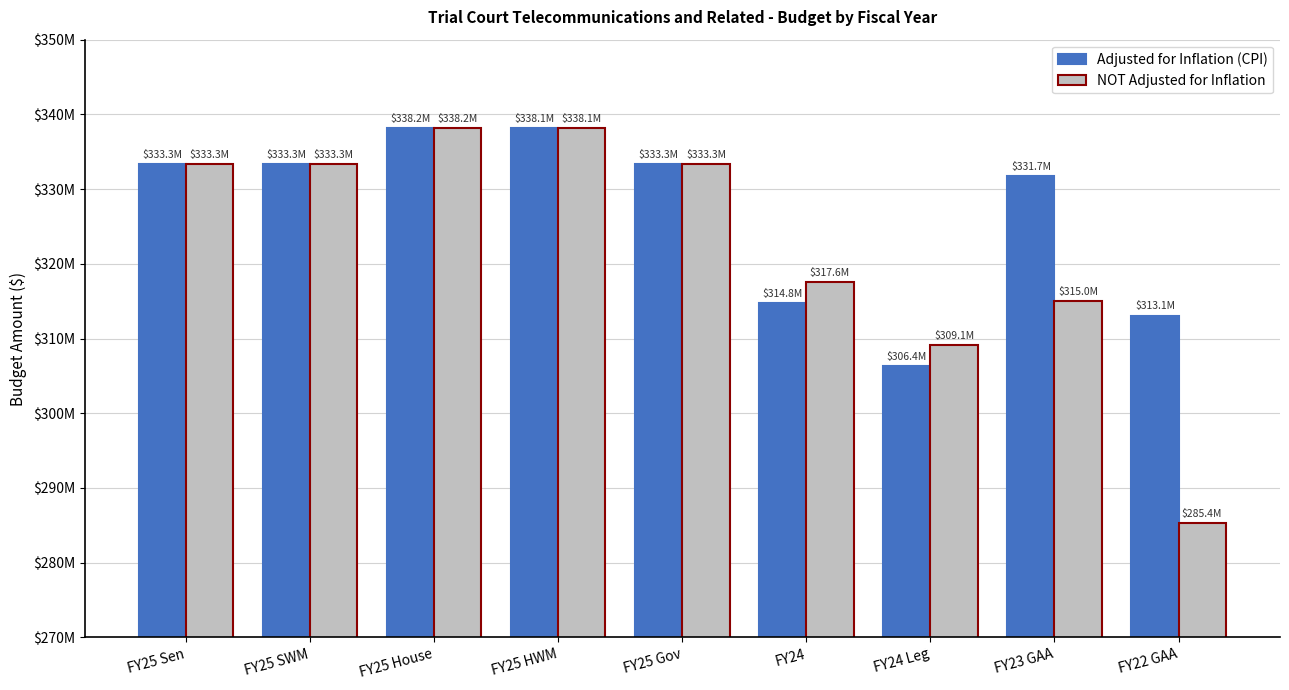

Which series has the largest total across all categories?

Adjusted for Inflation (CPI)